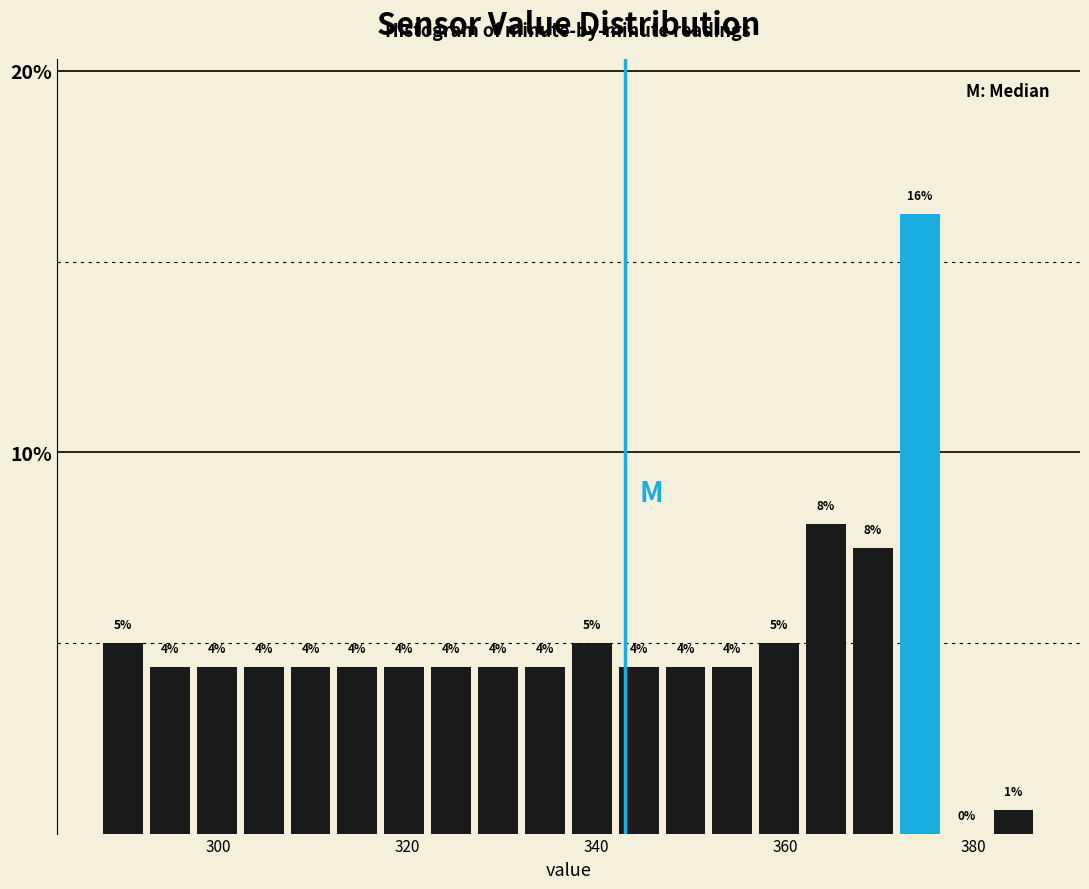

Around what value on the x-axis is the tallest bar? Give the approximate position of its centre, as read against the axis.

374